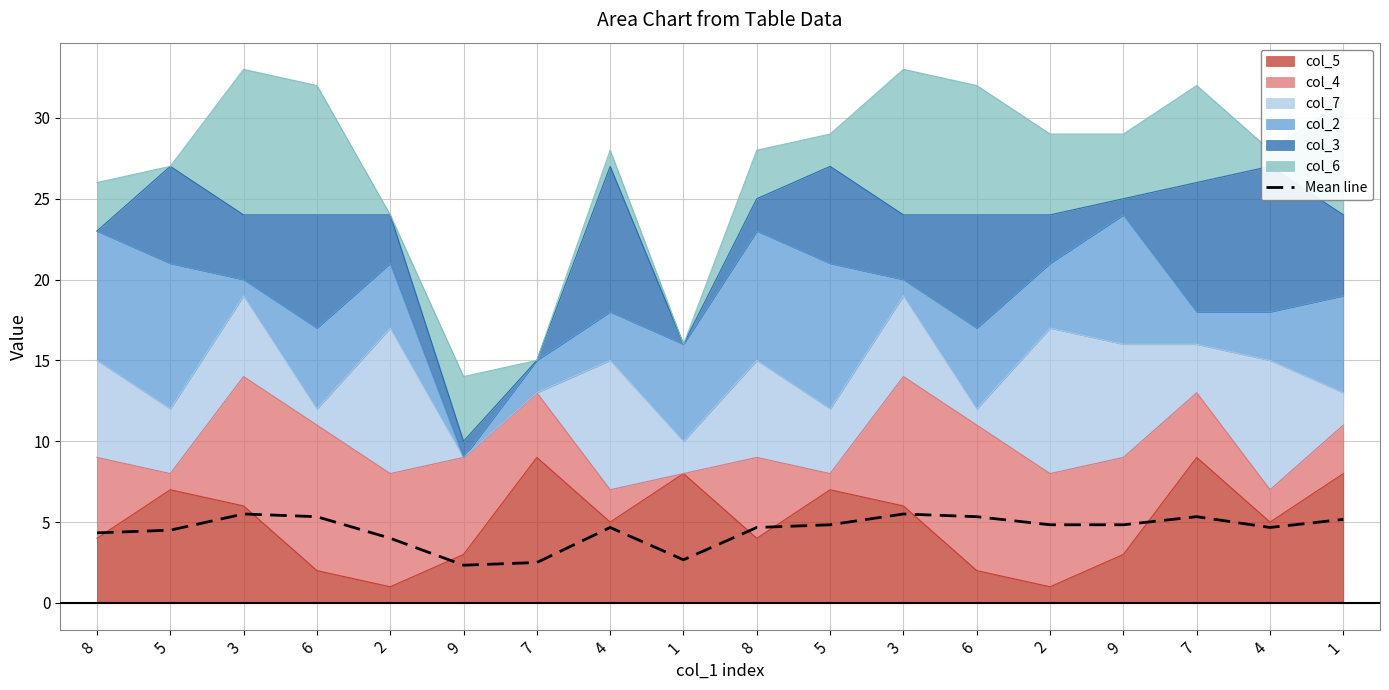

Where is the data nearest to the value 3?

1